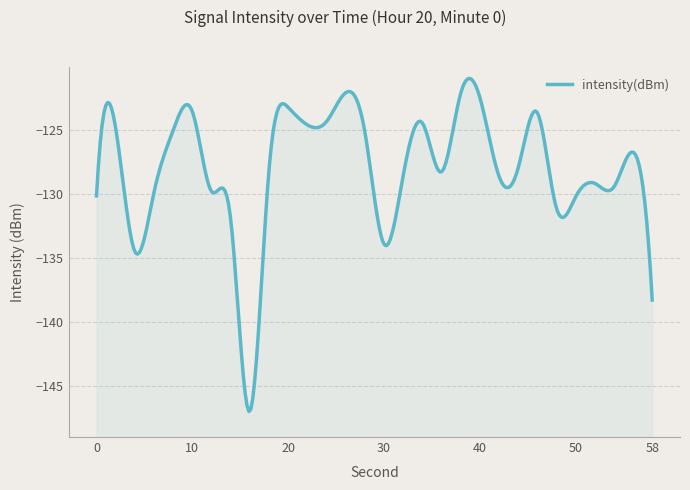

How many lines are shown in the chart?

1